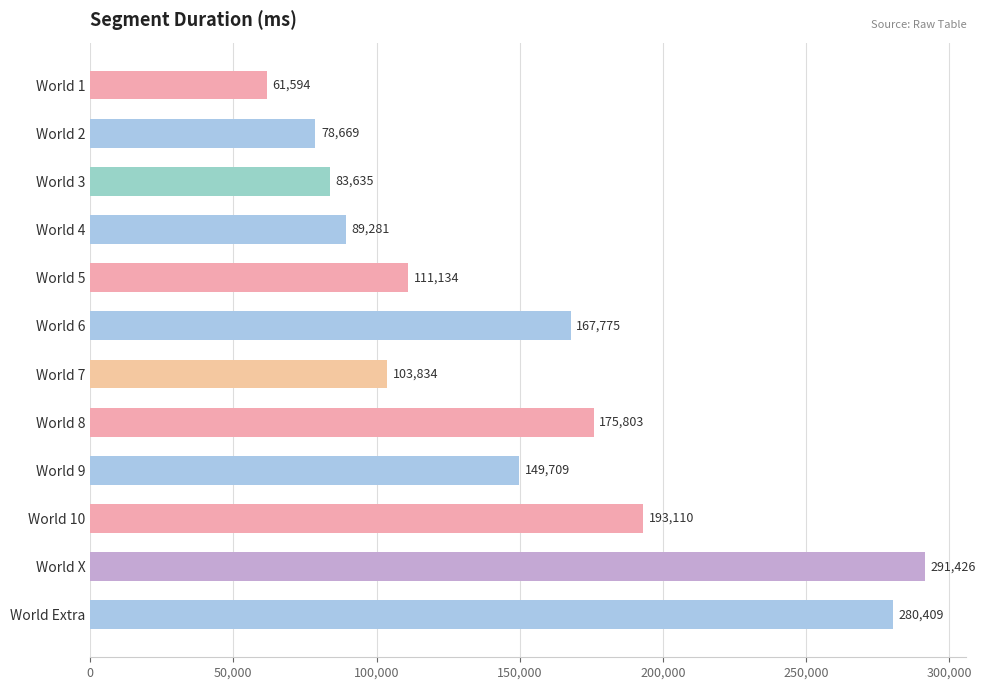

List the labels in order of value, smallest first.

World 1, World 2, World 3, World 4, World 7, World 5, World 9, World 6, World 8, World 10, World Extra, World X